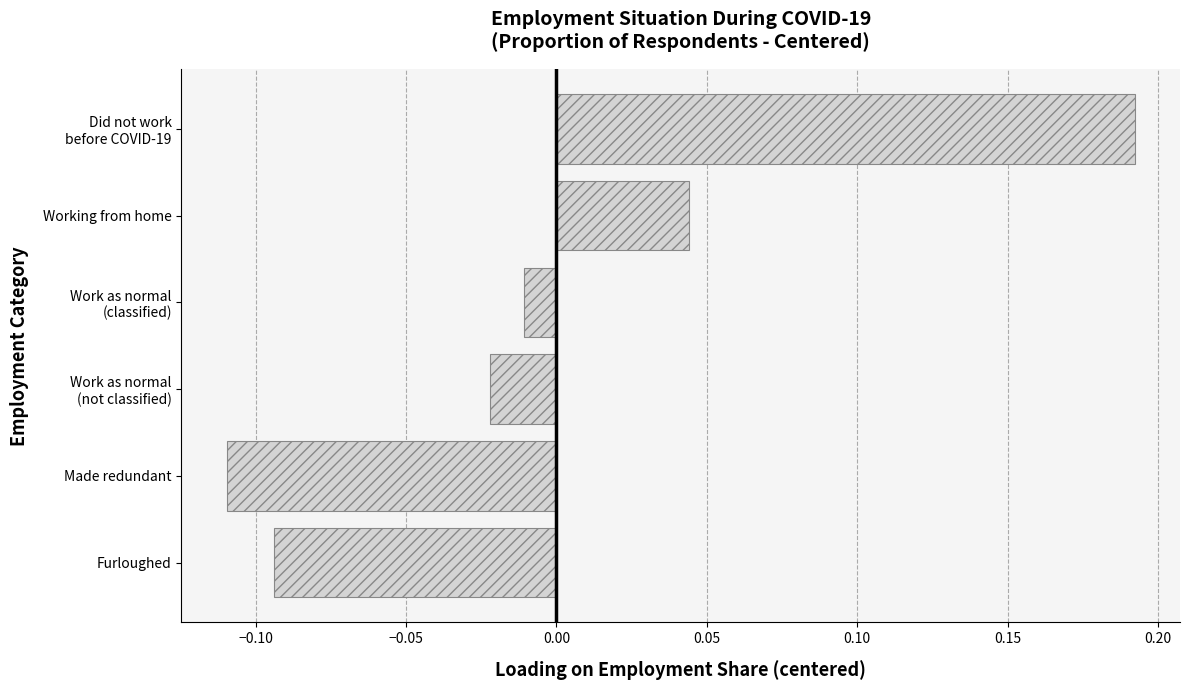

Which label corresponds to the largest value in the chart?

Did not work
before COVID-19